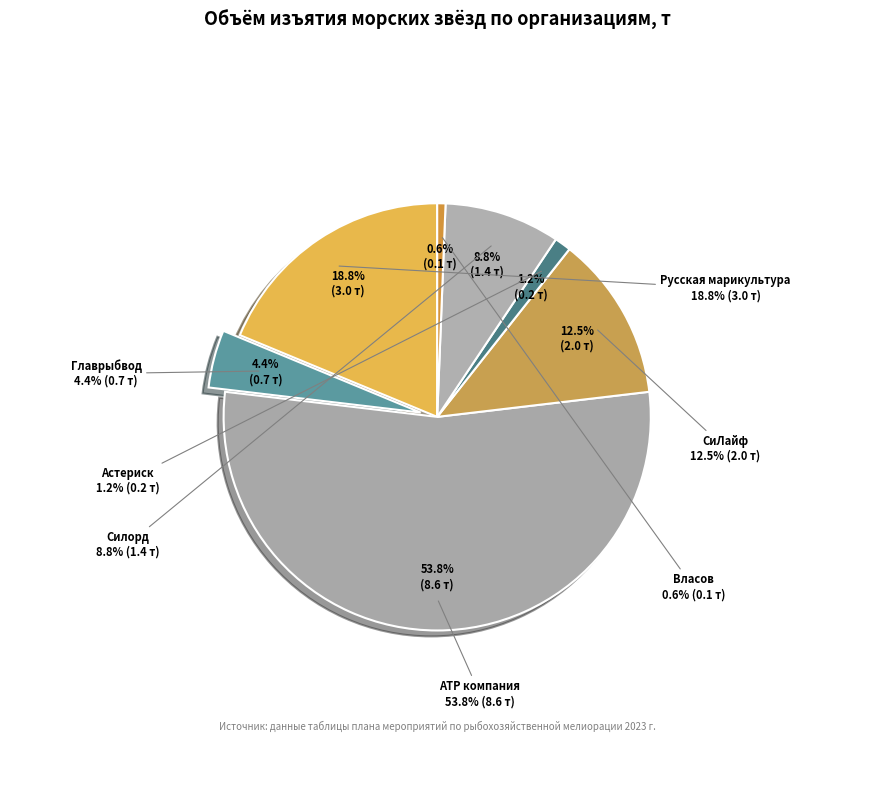

Count the number of slices in the pie.

7